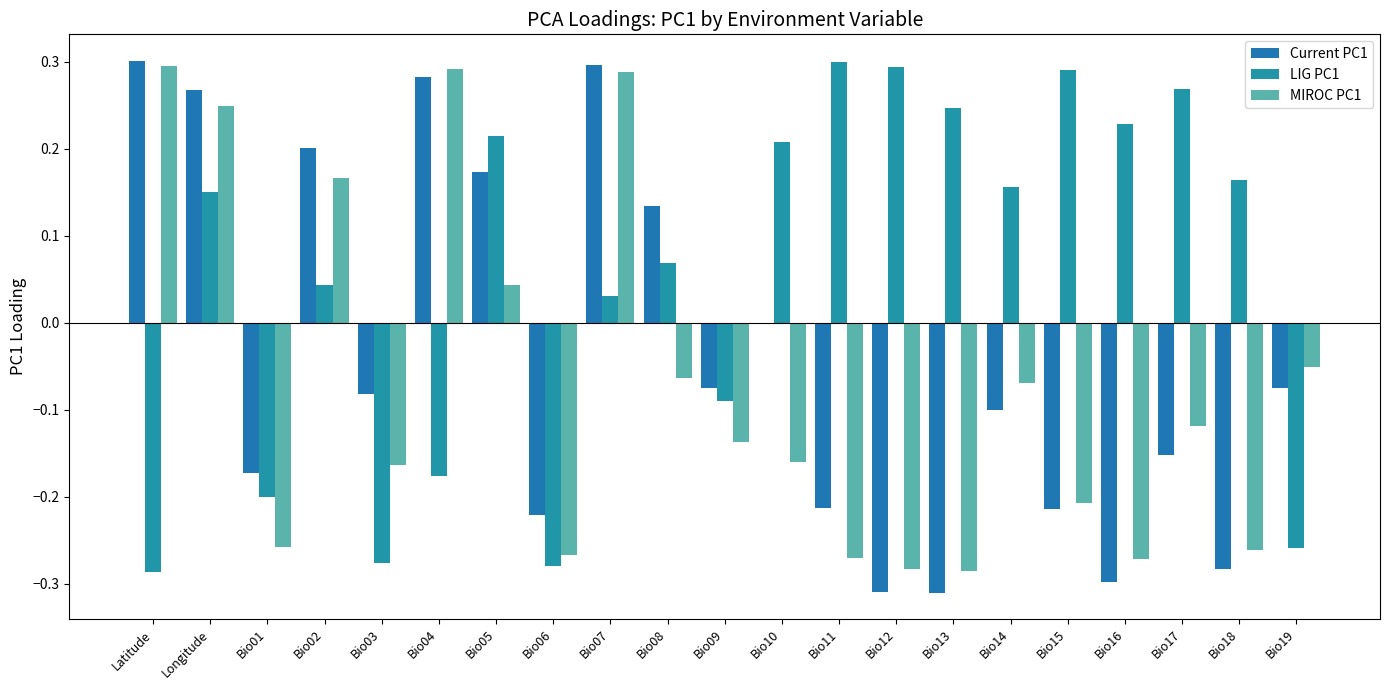

Is the value of LIG PC1 at Bio02 greater than the value of MIROC PC1 at Bio03?

Yes